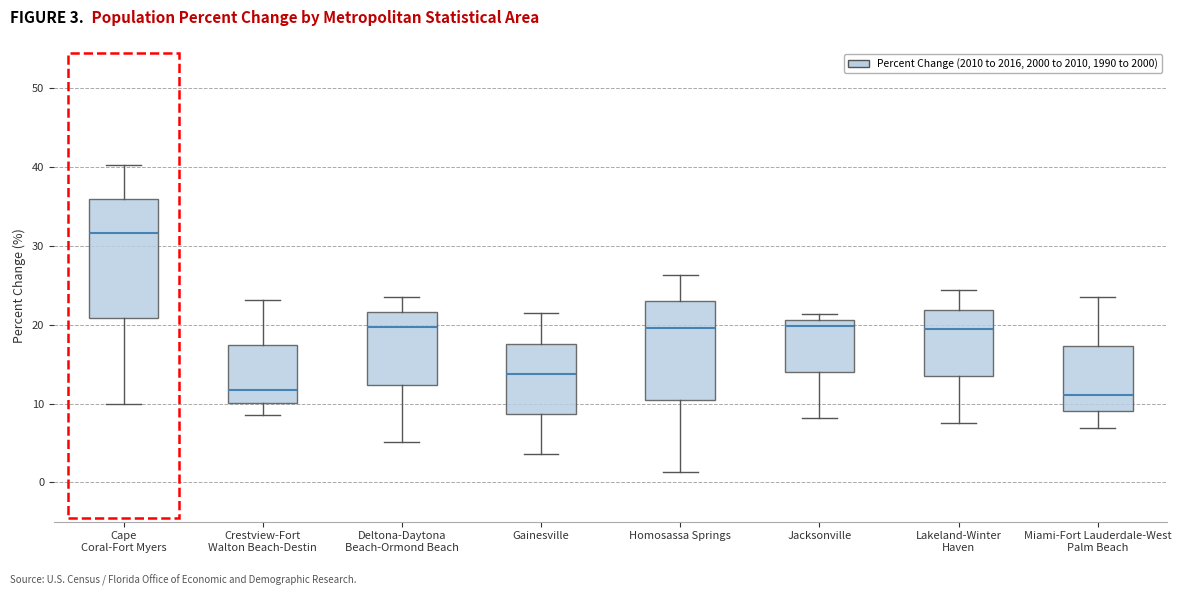

Where is the lower edge of the box for Gainesville on the y-axis? The values are not printed on the chart, so give them approximately, as read against the axis.

9